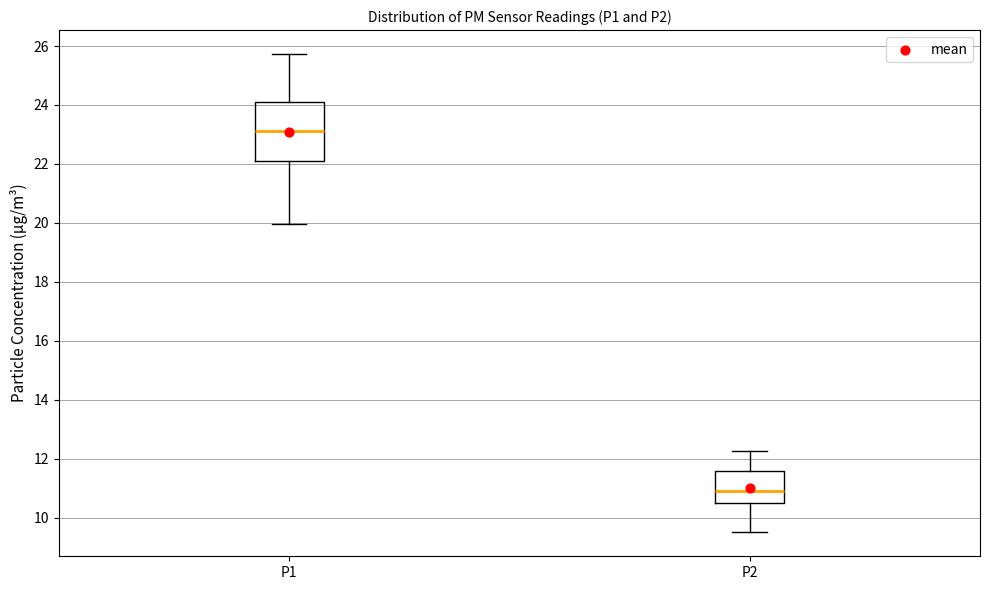

Where is the lower edge of the box for P1 on the y-axis? The values are not printed on the chart, so give them approximately, as read against the axis.

22.2